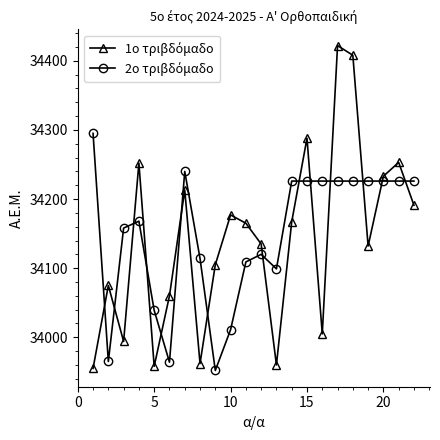

What is the greatest value displayed?

34422